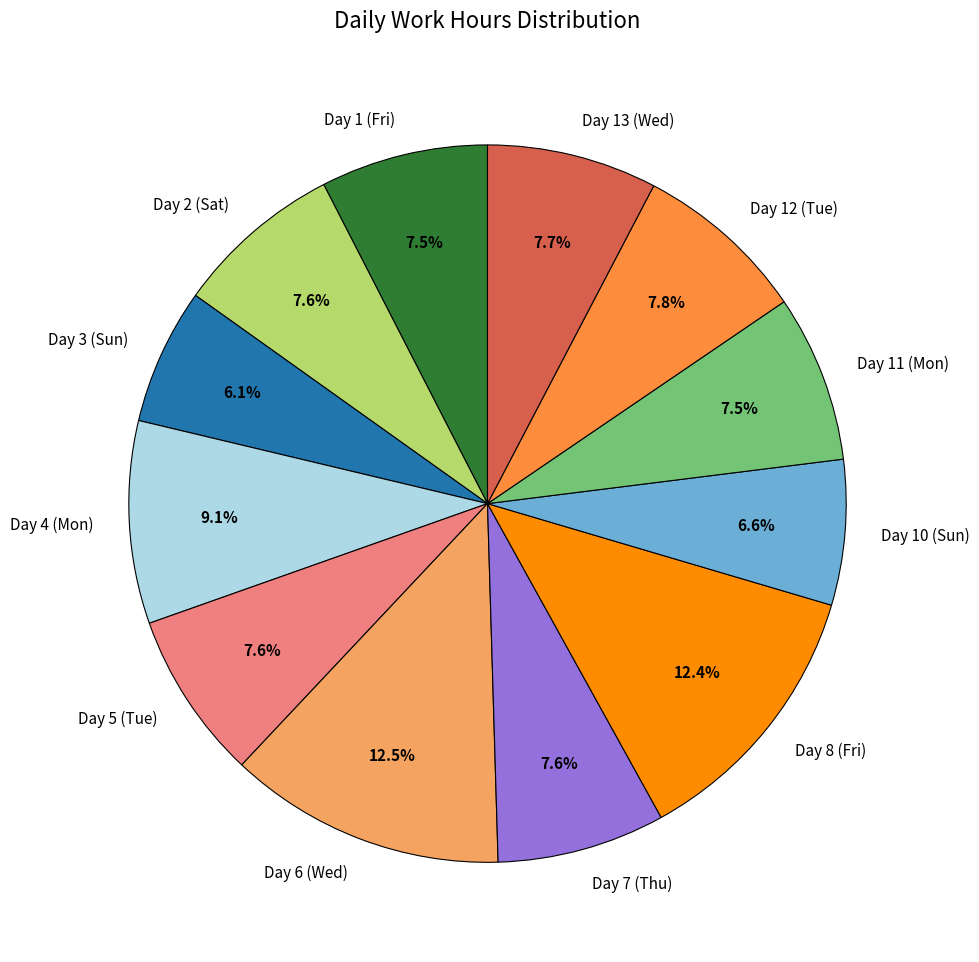

To the nearest percent, what portion does Day 13 (Wed) represent?

8%